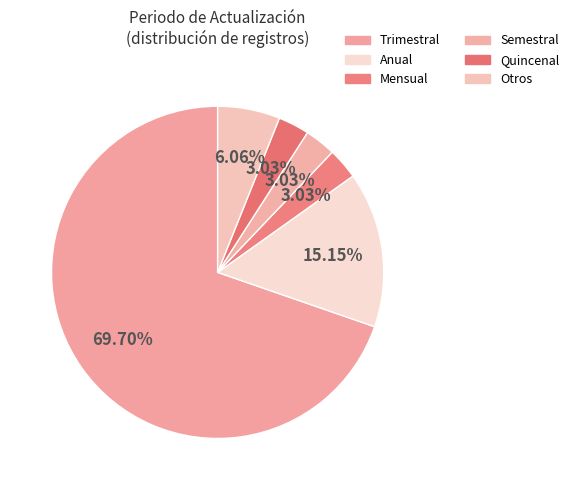

What percentage is the Mensual slice, to the nearest percent?

3%